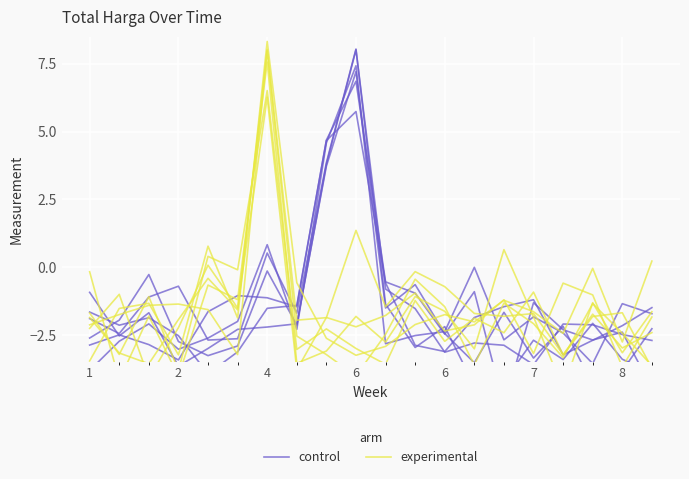

Which series has the largest total across all categories?

control